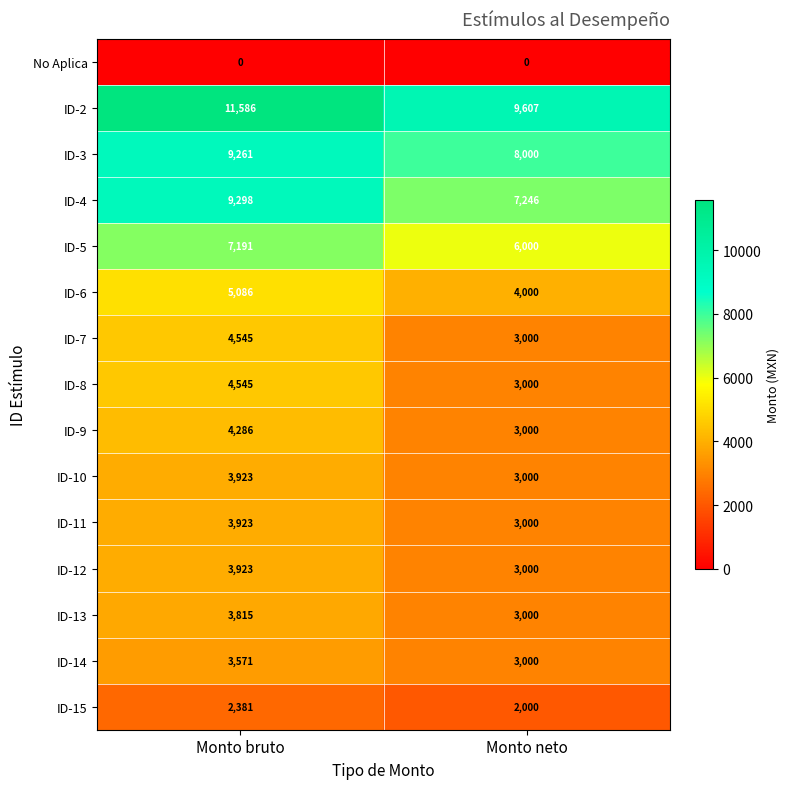

The value of ID-2 at Monto bruto is 3530. True or false?

False